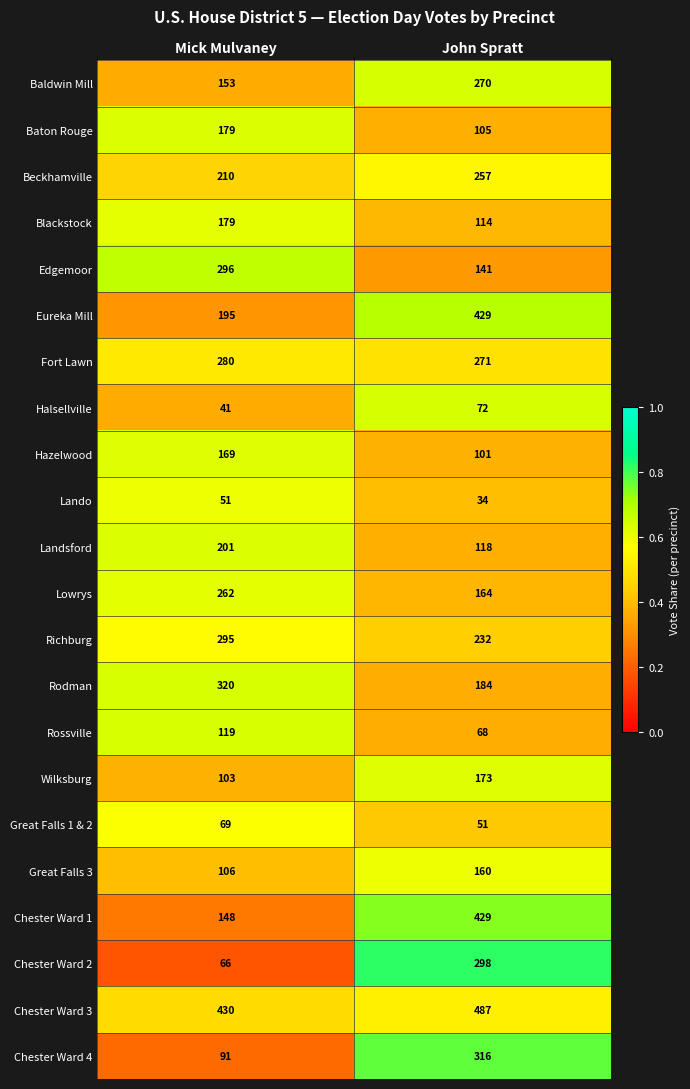

Where is Landsford nearest to the value 159?

John Spratt